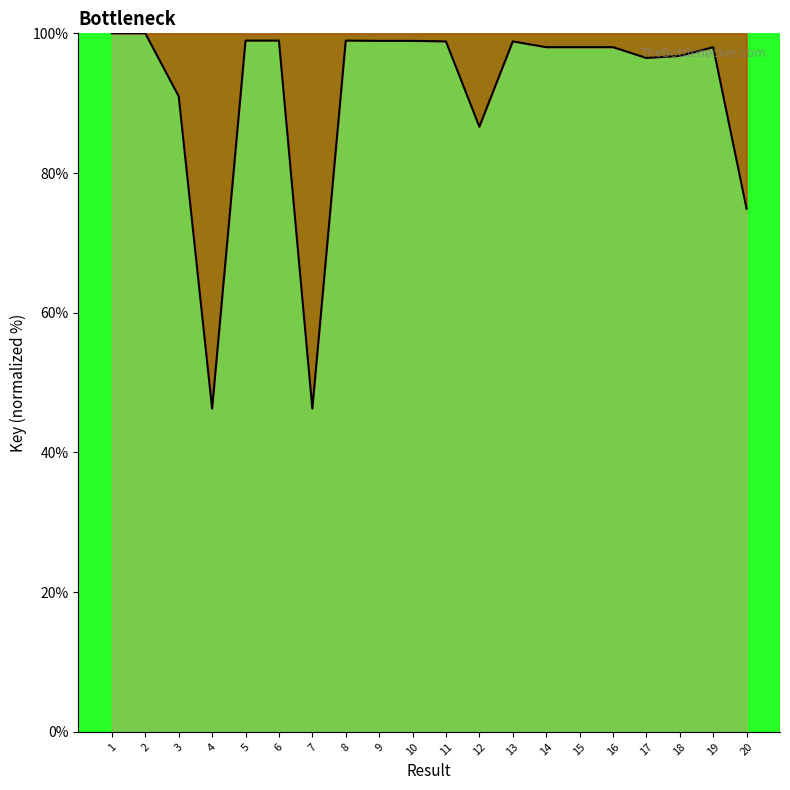

The value at 16 is 98.0. True or false?

True